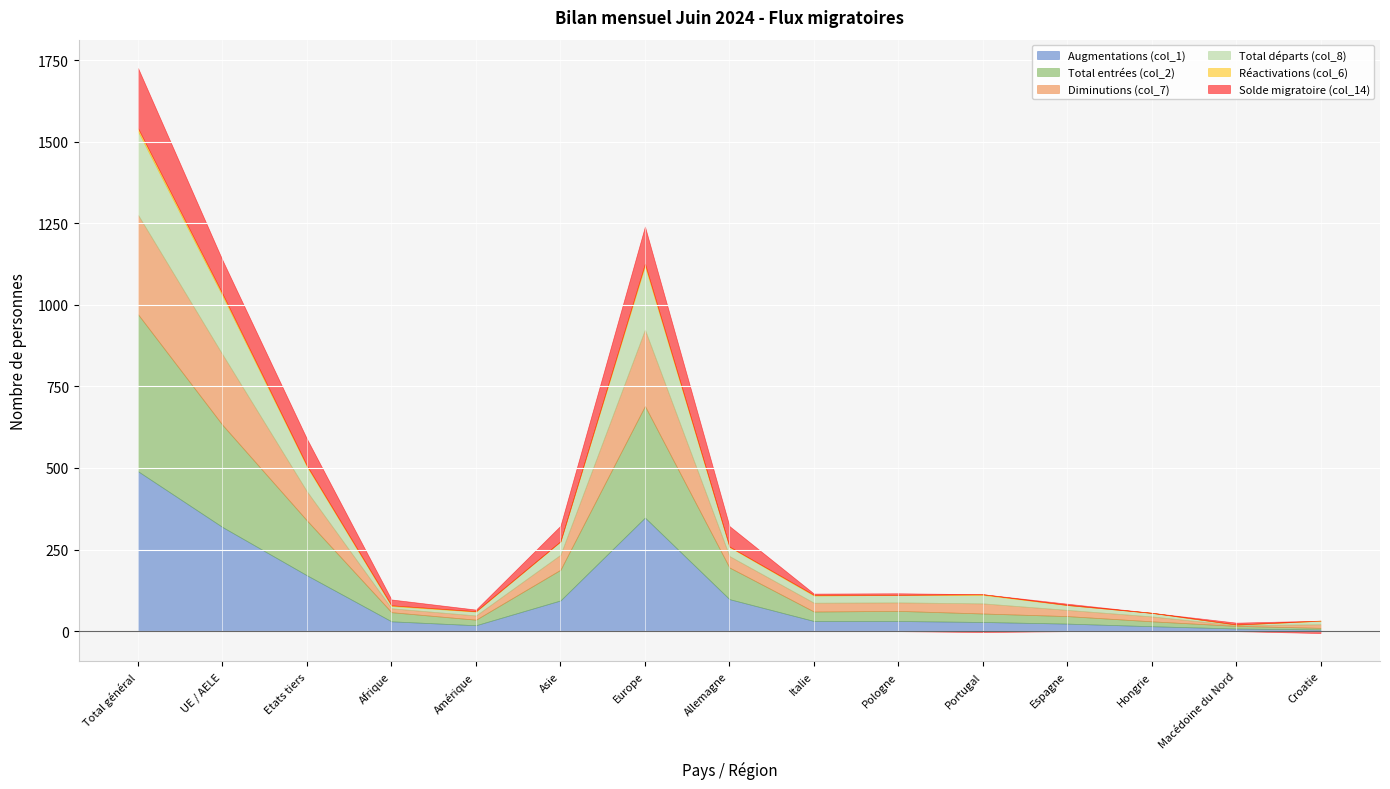

Count the number of categories in the chart.

15